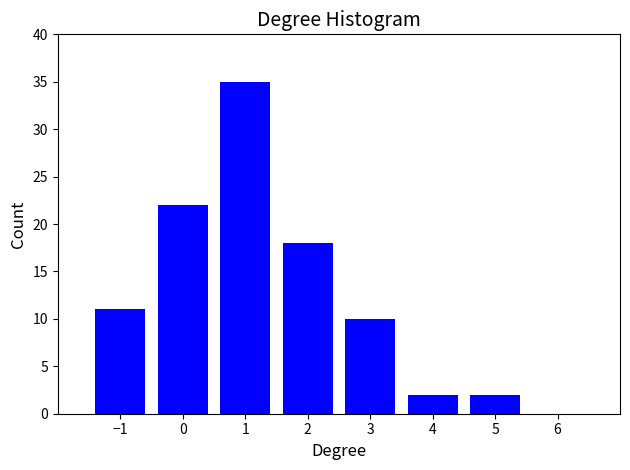

What is the sum of all values?

100